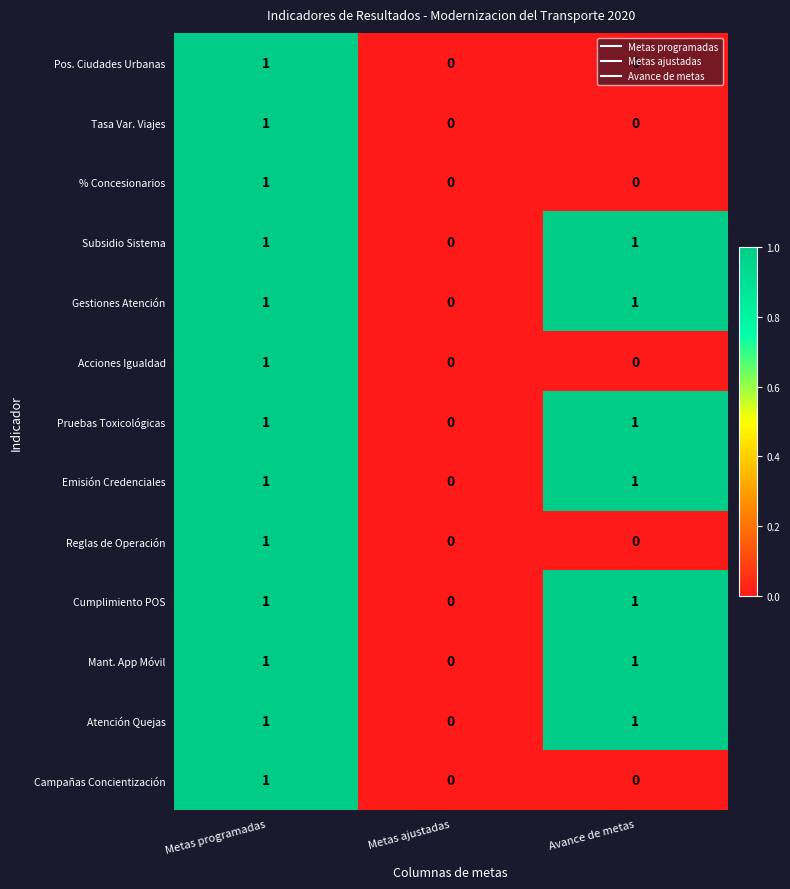

Where is Subsidio Sistema nearest to the value 0?

Metas ajustadas